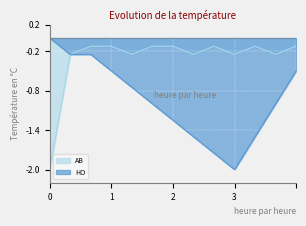

What is the average value of the AB series?

-0.3